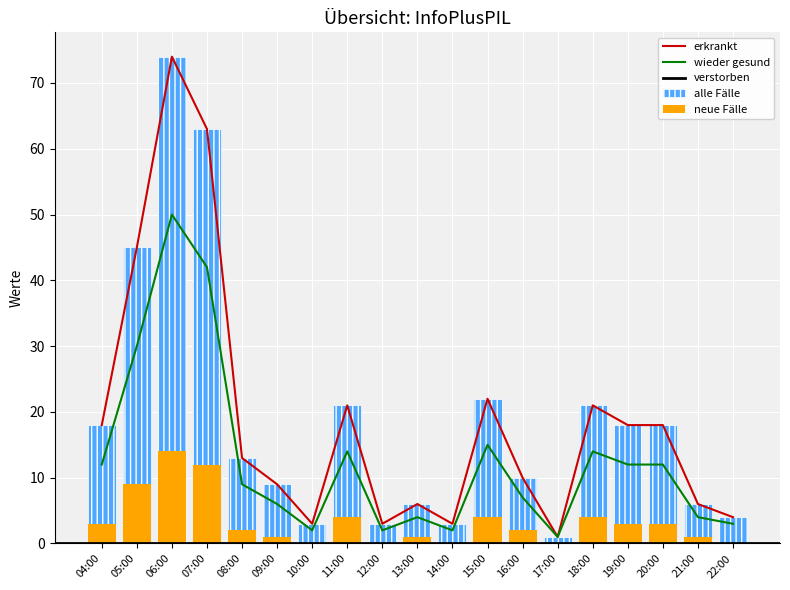

What position from the right is 20:00?

3